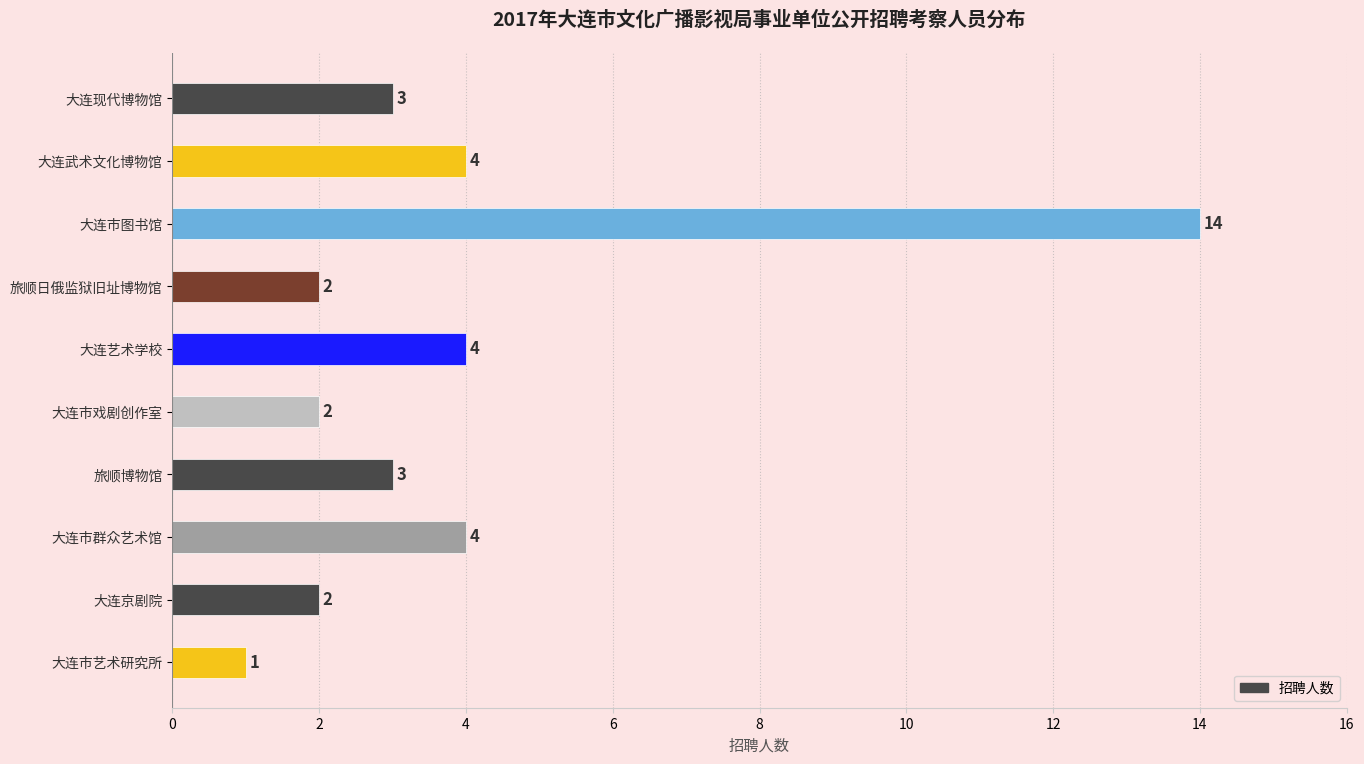

Which has a higher value, 大连京剧院 or 大连艺术学校?

大连艺术学校